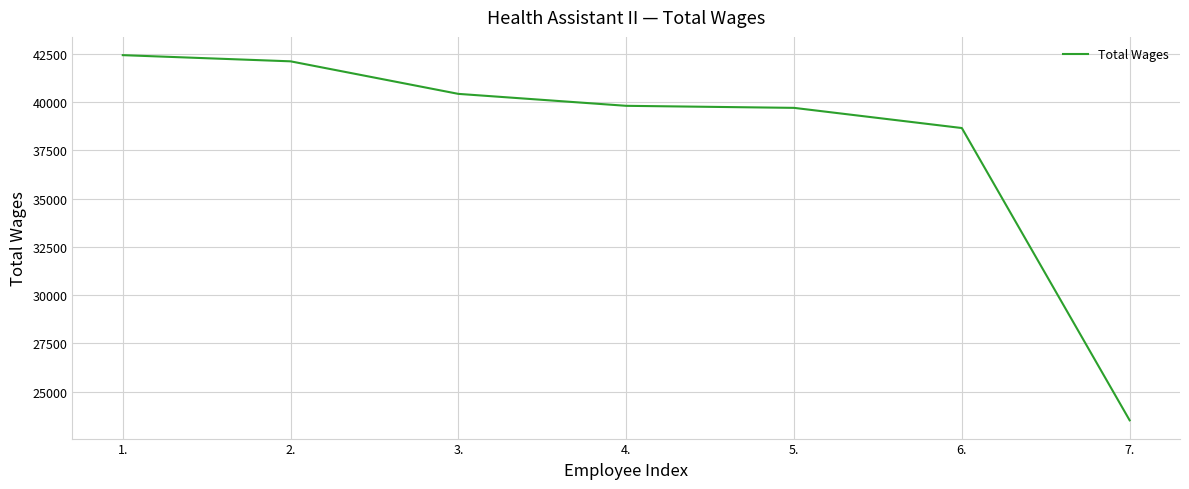

What is the greatest value displayed?

42427